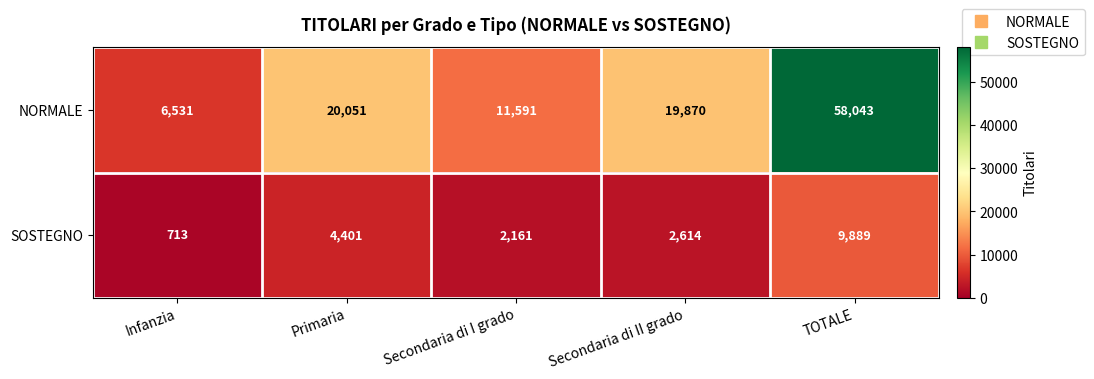

Which series has the largest range (max minus min)?

NORMALE